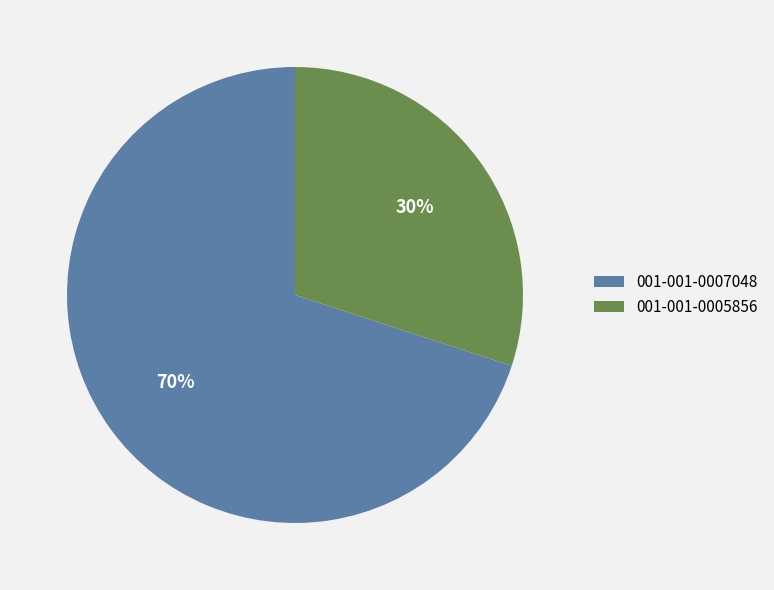

Which category has the smallest portion of the pie?

001-001-0005856